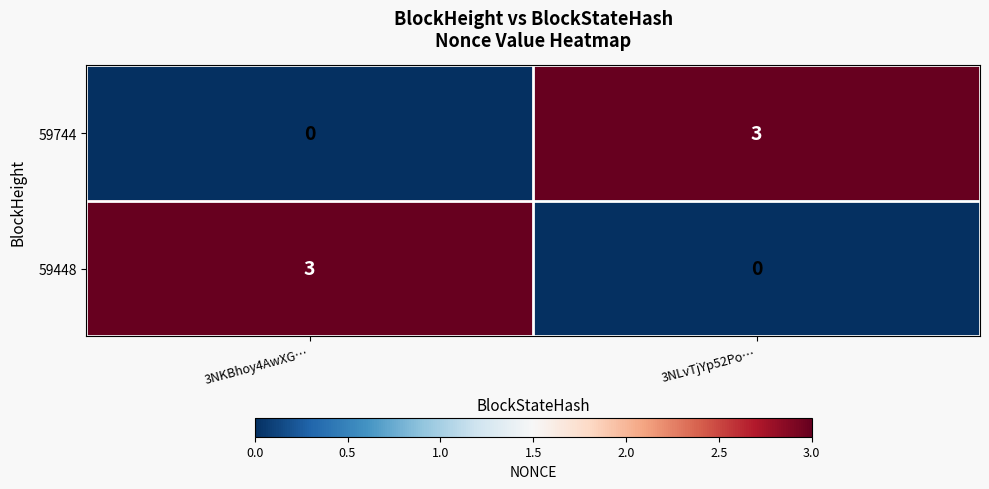

At 3NKBhoy4AwXG…, list the series in order from largest to smallest.

59448, 59744